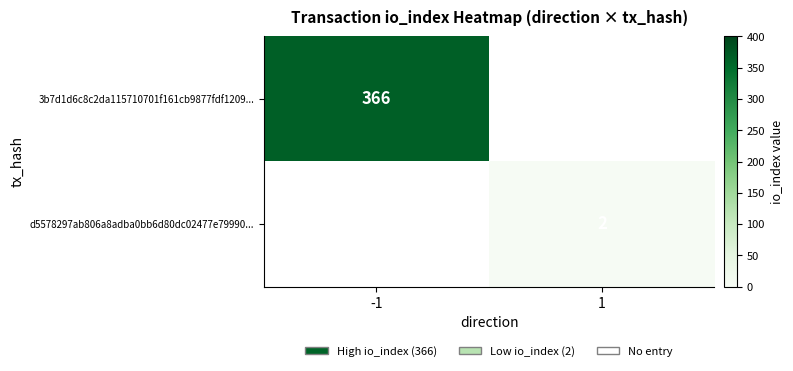

The value of 3b7d1d6c8c2da115710701f161cb9877fdf1209... at -1 is 366. True or false?

True